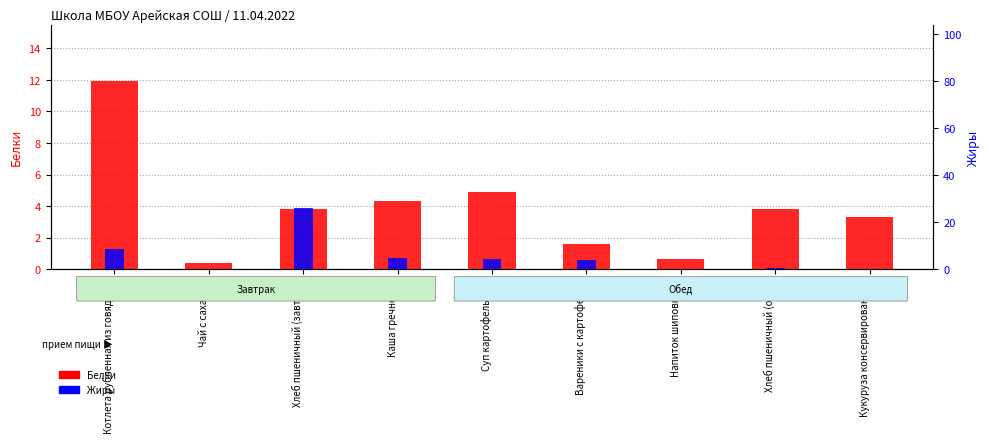

At how many categories does at least one series exceed 7?

2